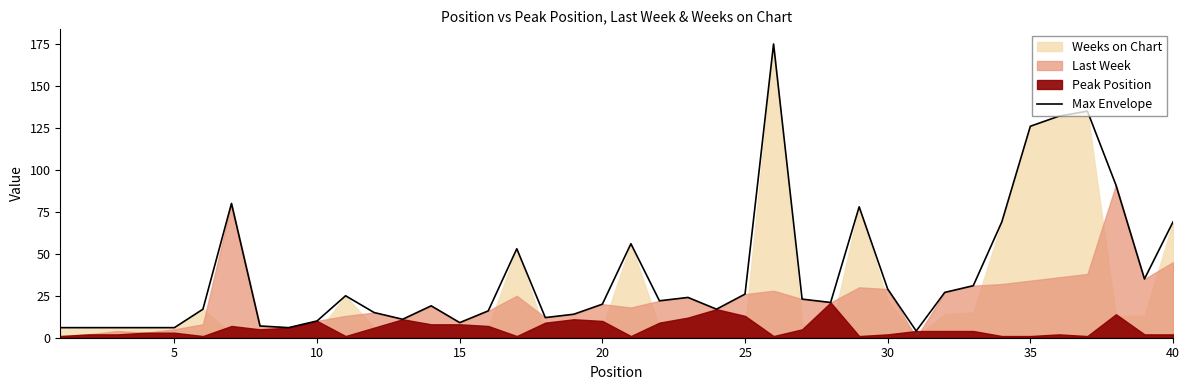

What is the maximum value shown in the chart?

175